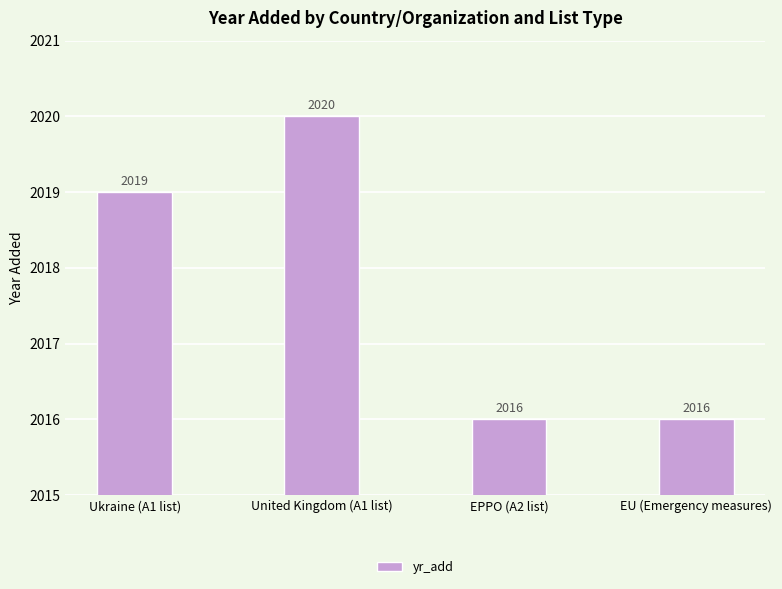

How many values are between 2016 and 2020?

4